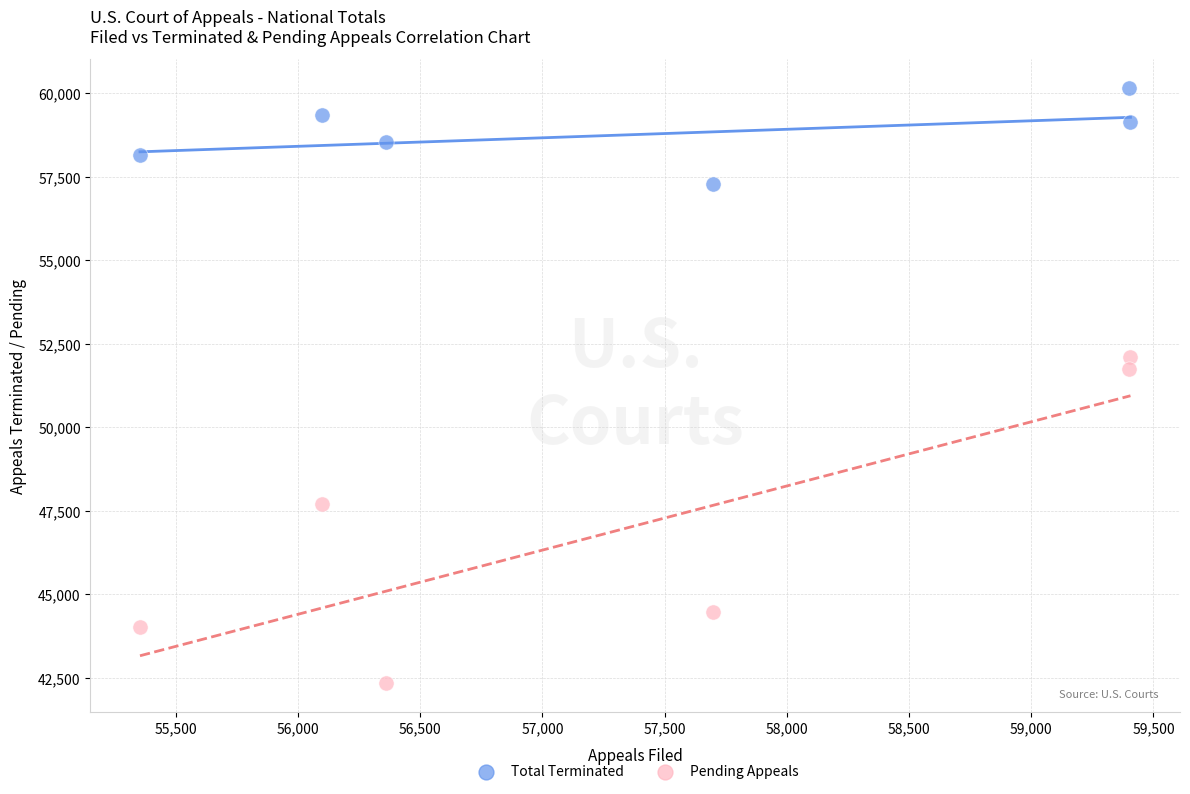

What is the X range (max minus min) for the scatter plot?

4053